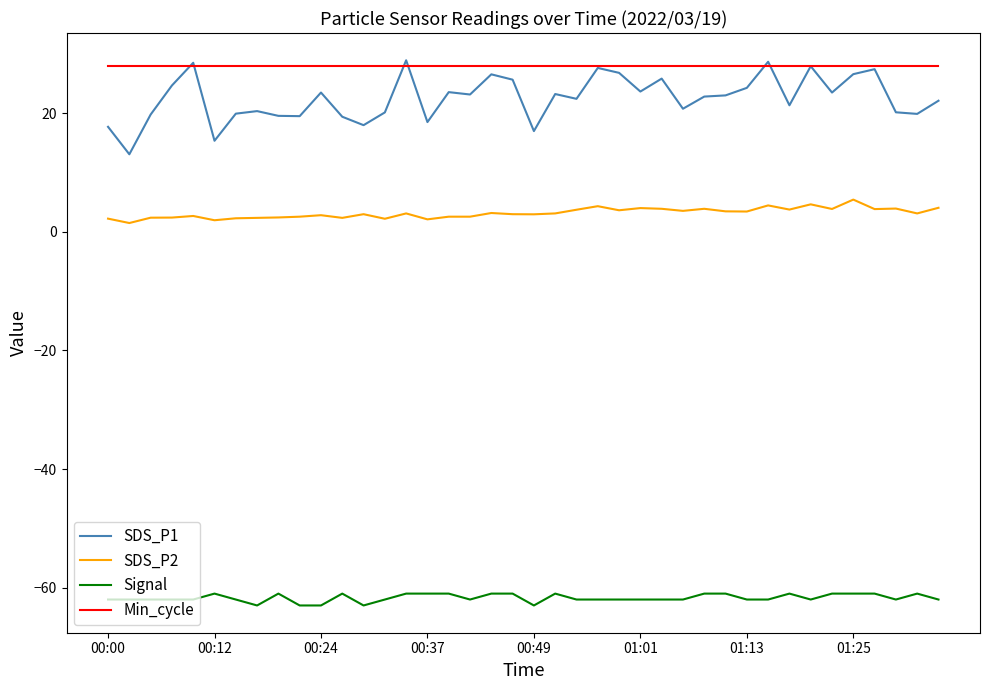

True or false: Min_cycle and SDS_P2 intersect in this chart.

False